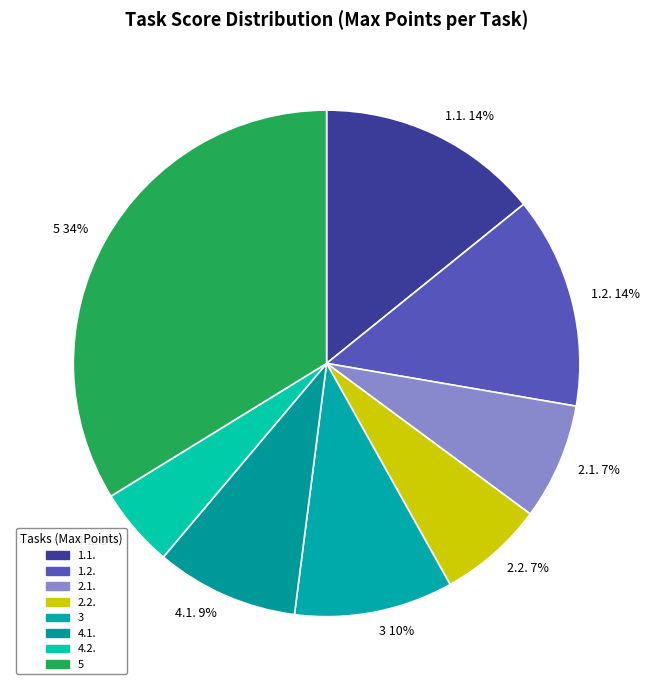

How many slices are in this pie chart?

8